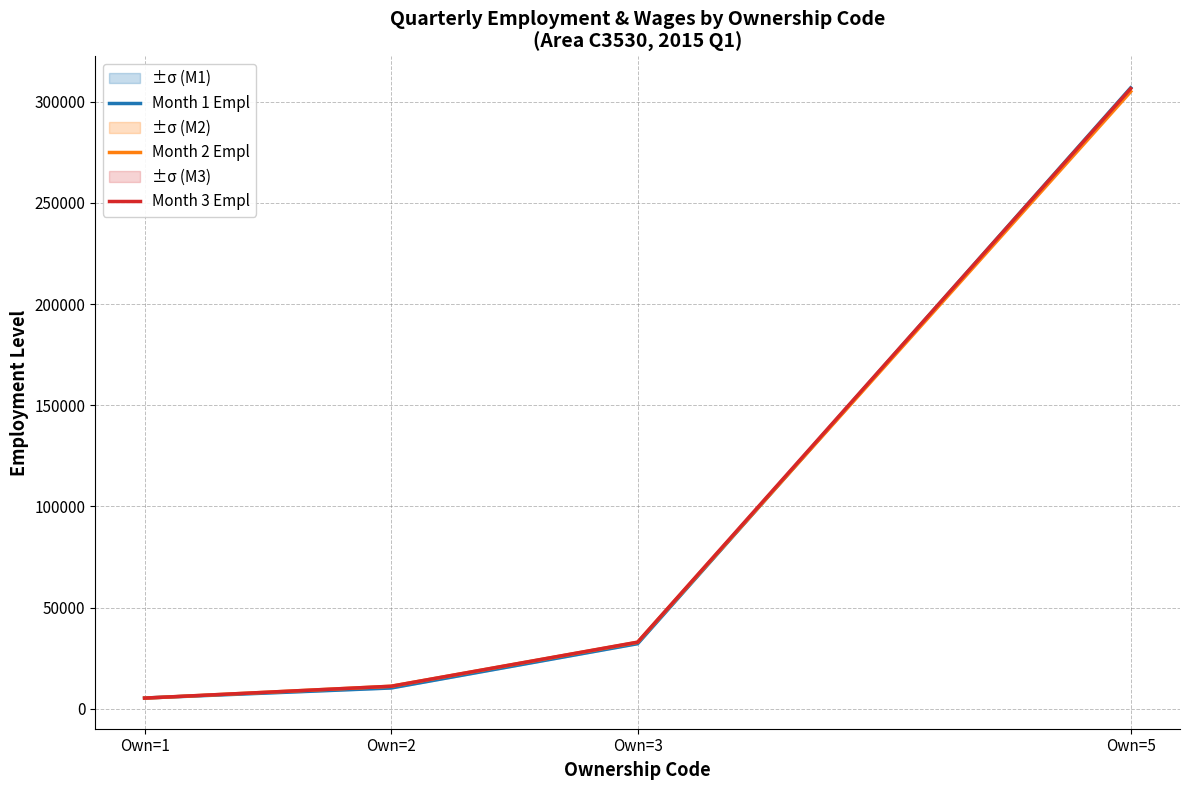

List the series in order of their overall mean, lowest first.

Month 2 Empl, Month 1 Empl, Month 3 Empl